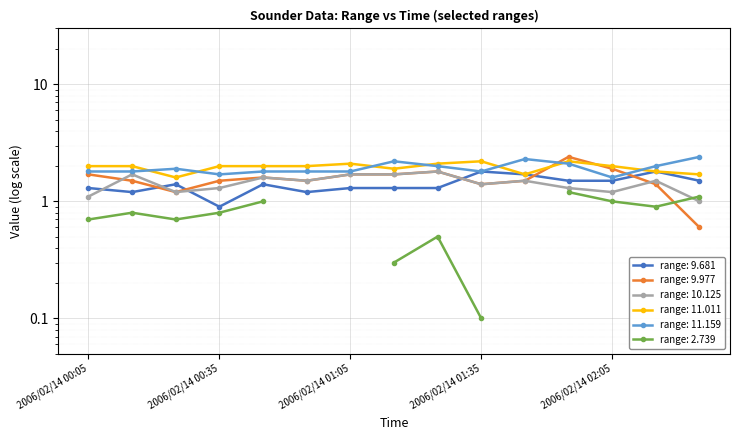

In 9.977, how many points are lower than both neighbors (excluding endpoints)?

3